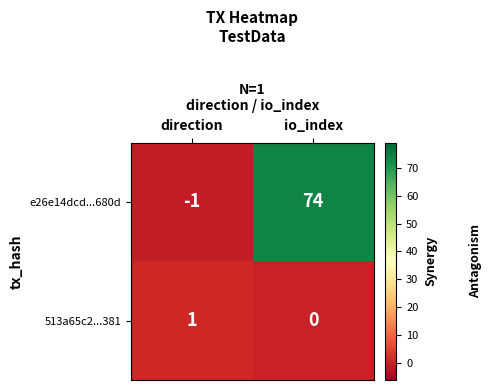

The e26e14dcd...680d series shows 74 at io_index. True or false?

True